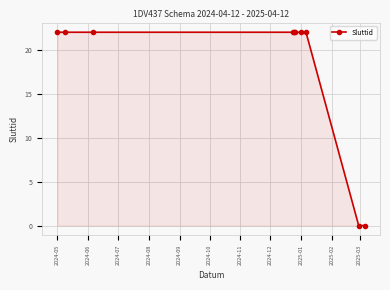

What is the maximum value shown in the chart?

22